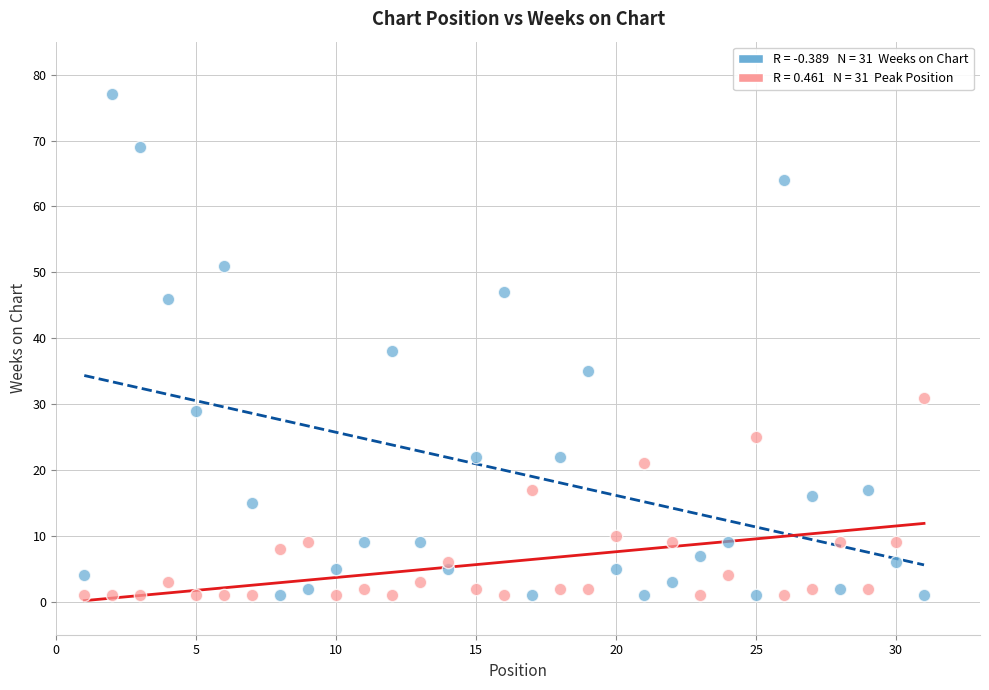

Across all data points, what is the range of X values (max minus min)?

30